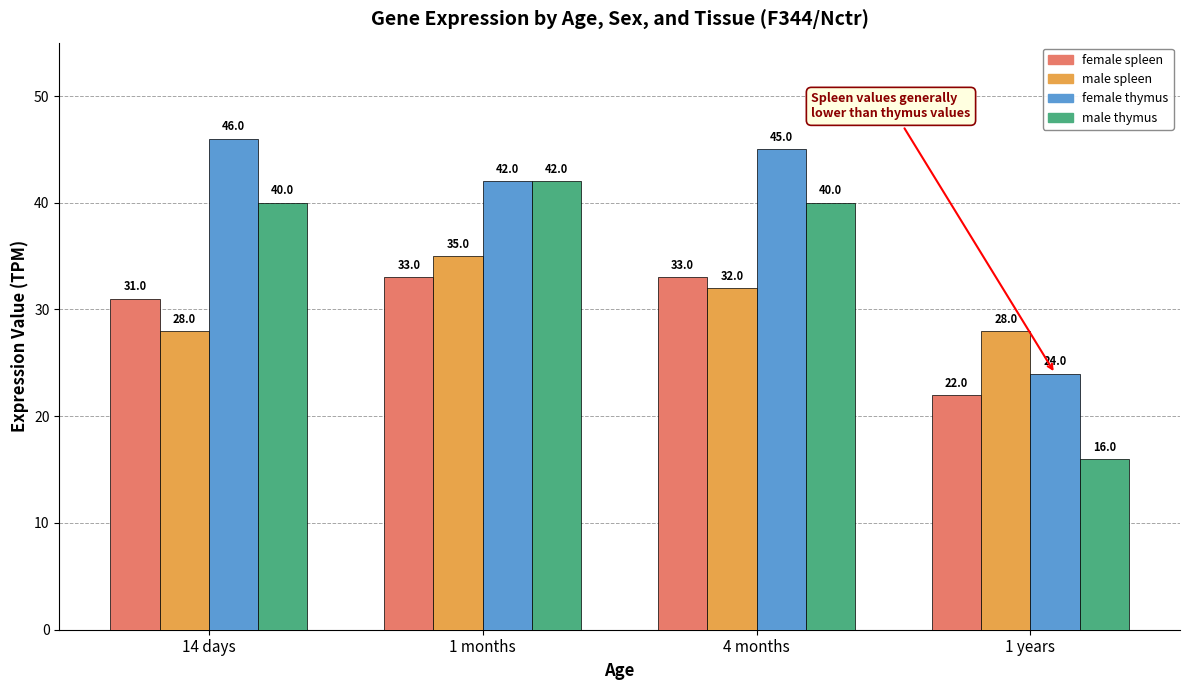

What is the spread (max minus min) of values at 1 years?

12